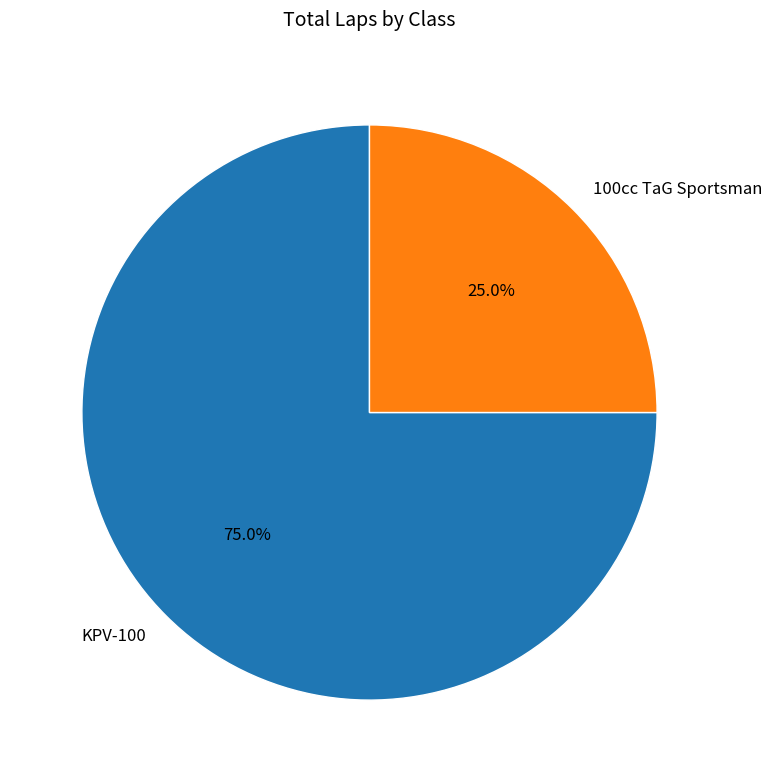

What is the largest slice in the pie chart?

KPV-100